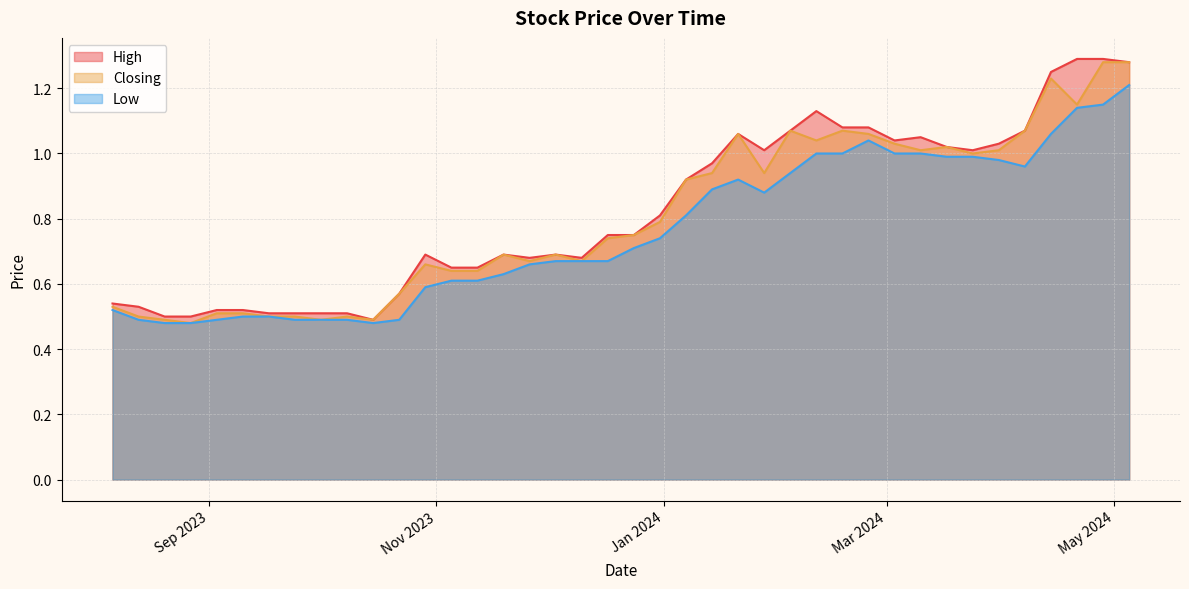

What is the difference between the High values at 18/02/2024 and 12/11/2023?

0.4